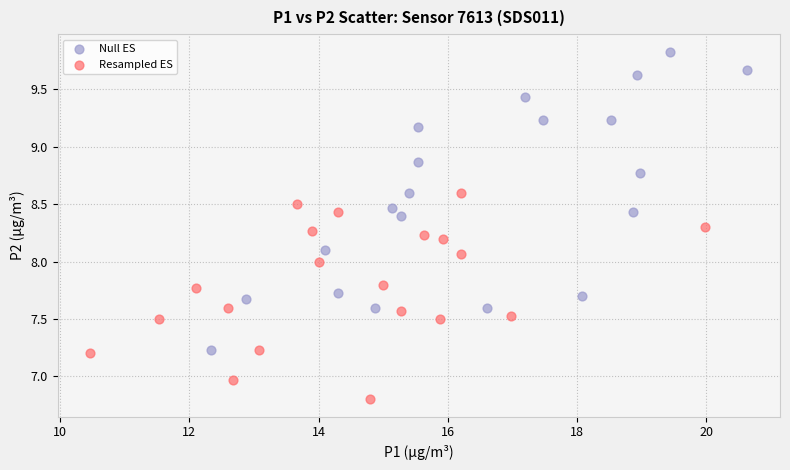

Which series contains the lowest Y value?

Resampled ES